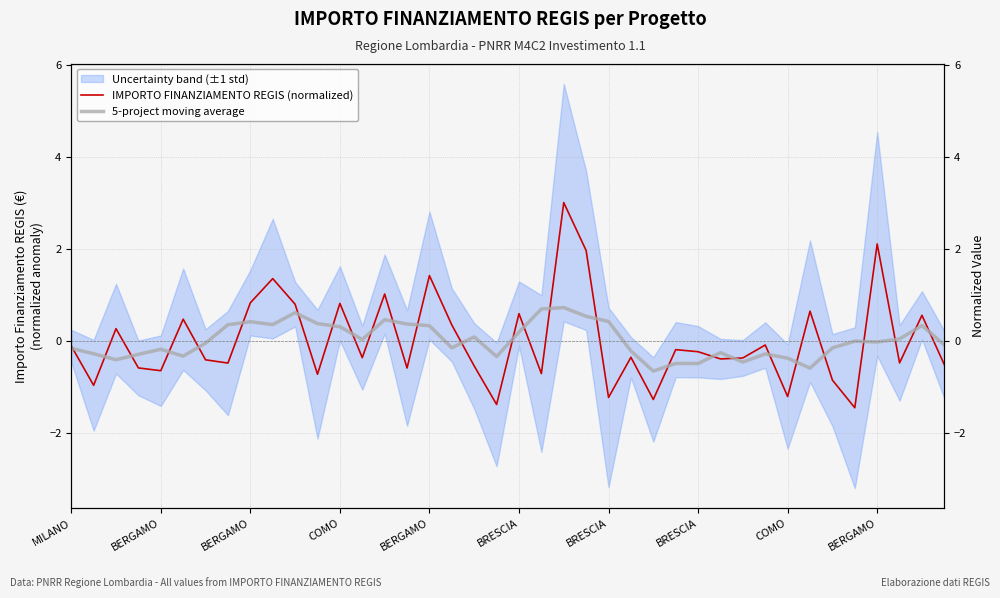

What is the label of the 38th point from the right?

BERGAMO